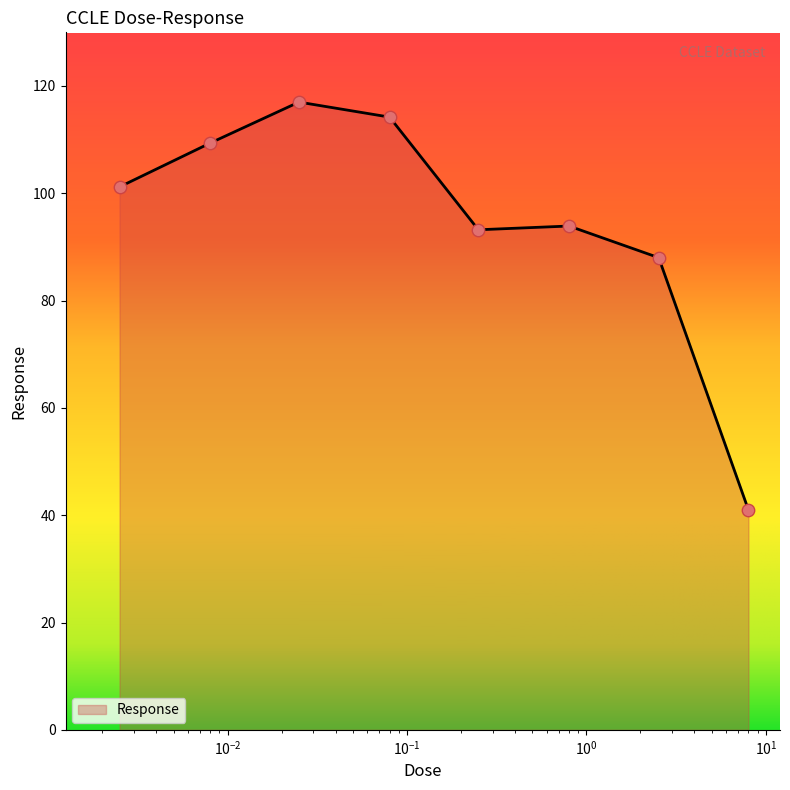

What is the difference between the second highest and second lowest values?

26.2